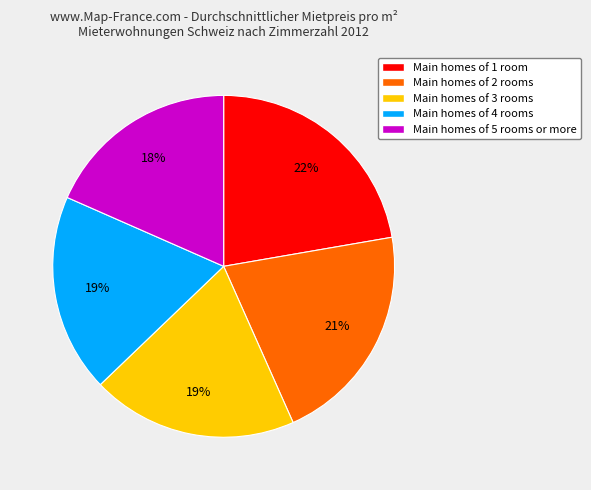

Is there any slice that represents more than half of the pie?

No